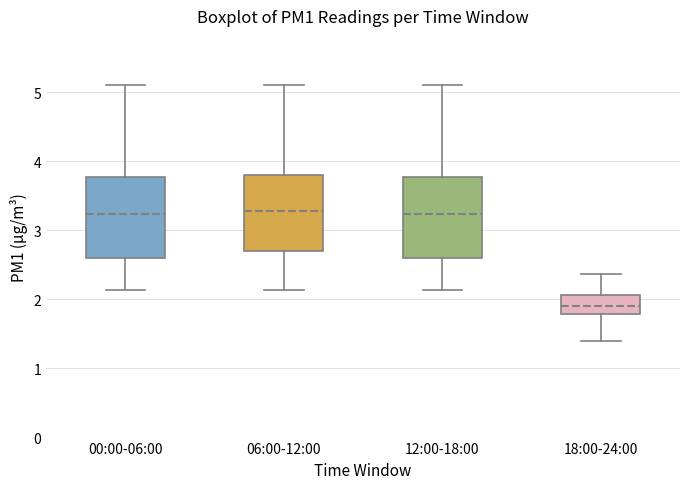

Reading left to right, read every box against the y-axis: the position of its median line, the range the box covers, and the ends of its whiskers. The values are not printed on the chart, so give them approximately, as read against the axis.

00:00-06:00: median 3.2, box 2.6 to 3.8, whiskers 2.1 to 5.1
06:00-12:00: median 3.3, box 2.7 to 3.8, whiskers 2.1 to 5.1
12:00-18:00: median 3.2, box 2.6 to 3.8, whiskers 2.1 to 5.1
18:00-24:00: median 1.9, box 1.8 to 2.1, whiskers 1.4 to 2.4